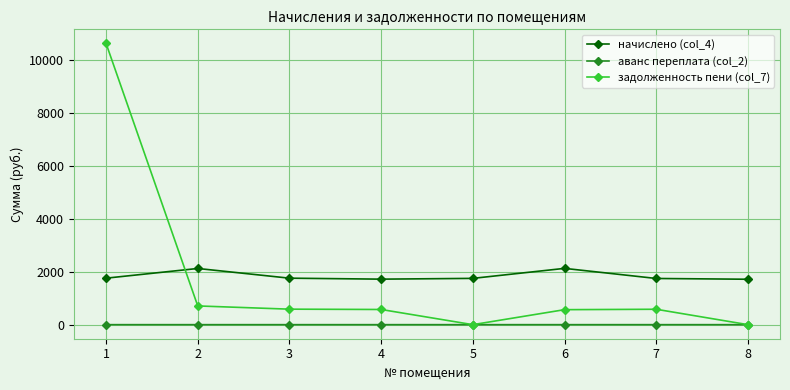

What is the sum of the начислено (col_4) values at 4 and 2?

3842.0